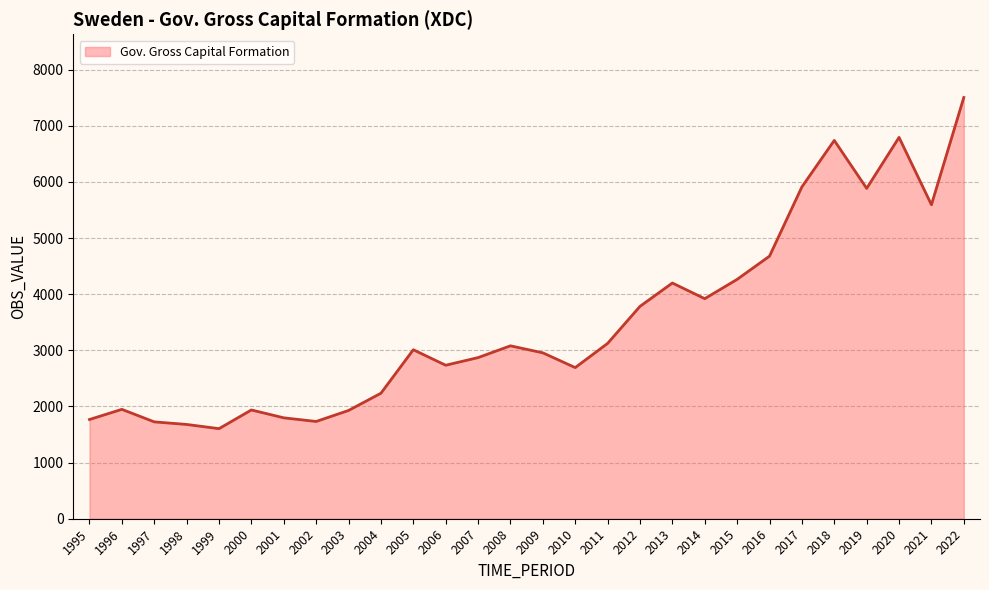

What is the change in value from 2003 to 2006?

+806